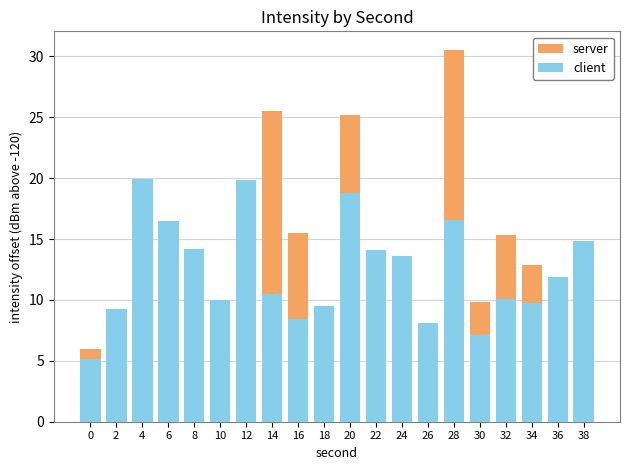

At 32, list the series in order from largest to smallest.

server, client